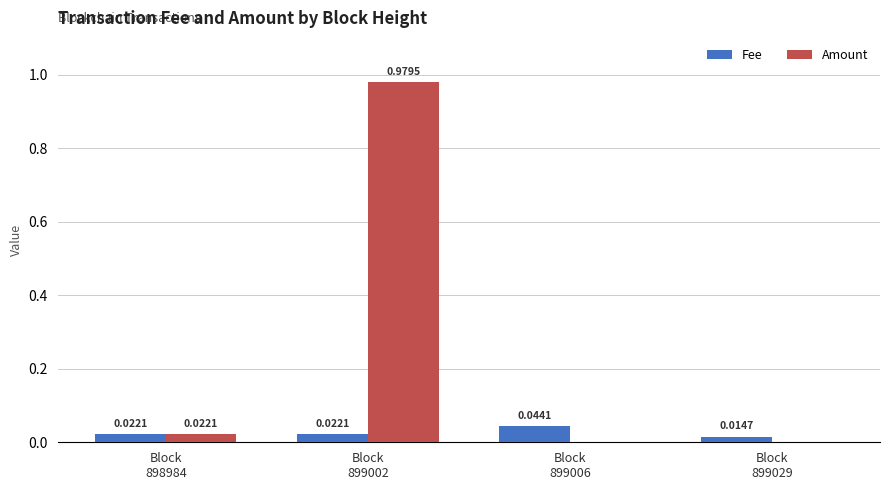

Which series has the largest total across all categories?

Amount